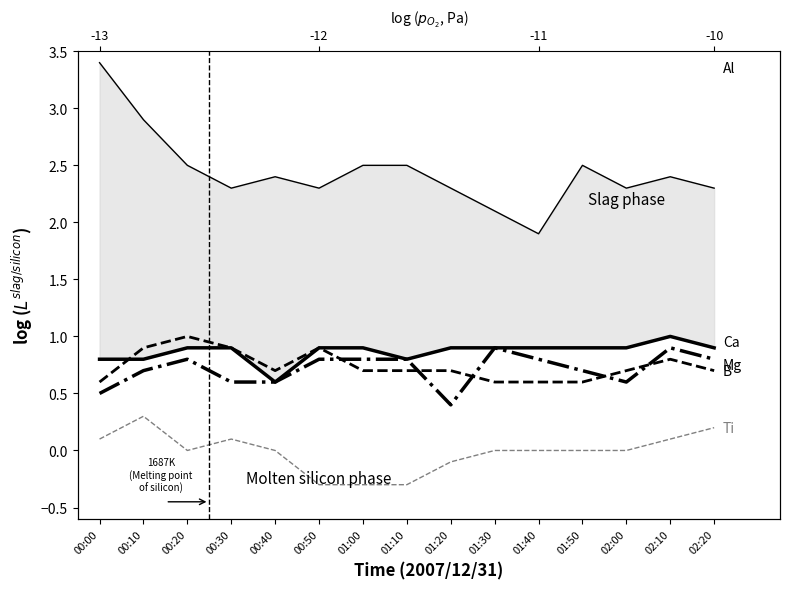

True or false: Ti and Al intersect in this chart.

False